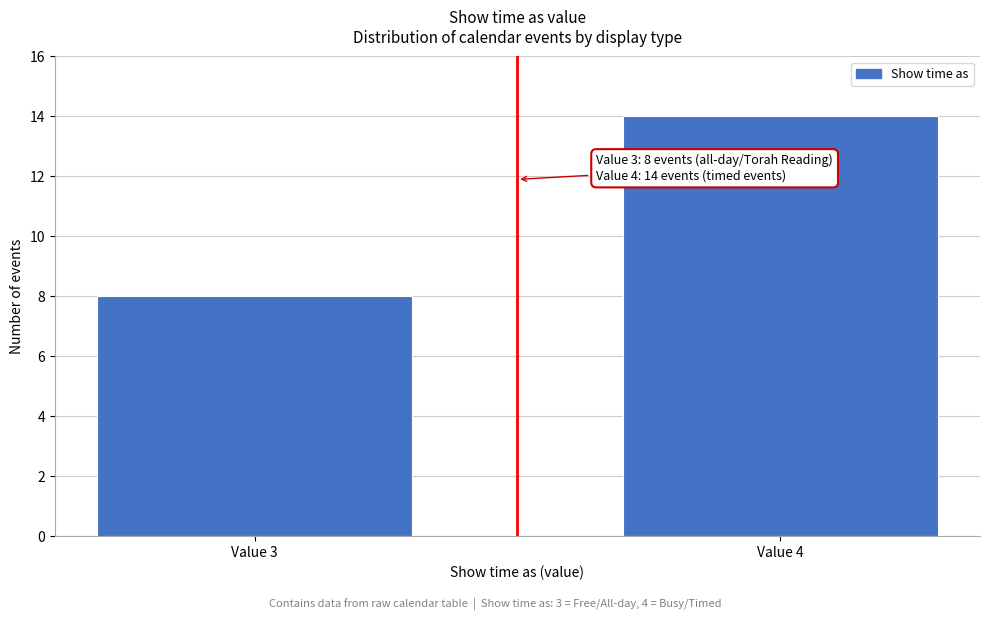

Reading left to right, what are all the values shown in this chart?

8	14